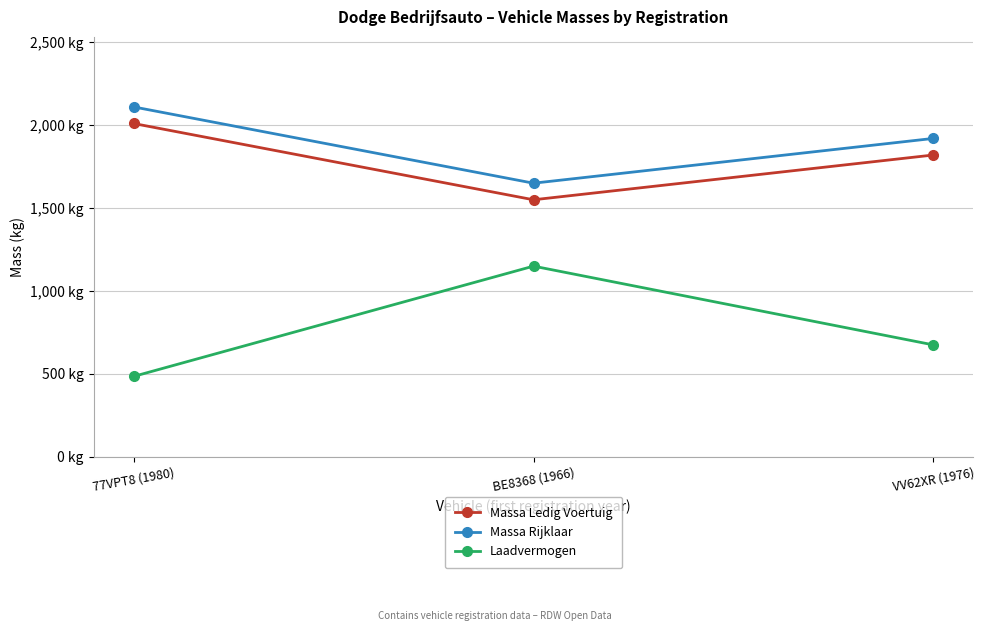

Which category has the lowest value across all series?

77VPT8 (1980)